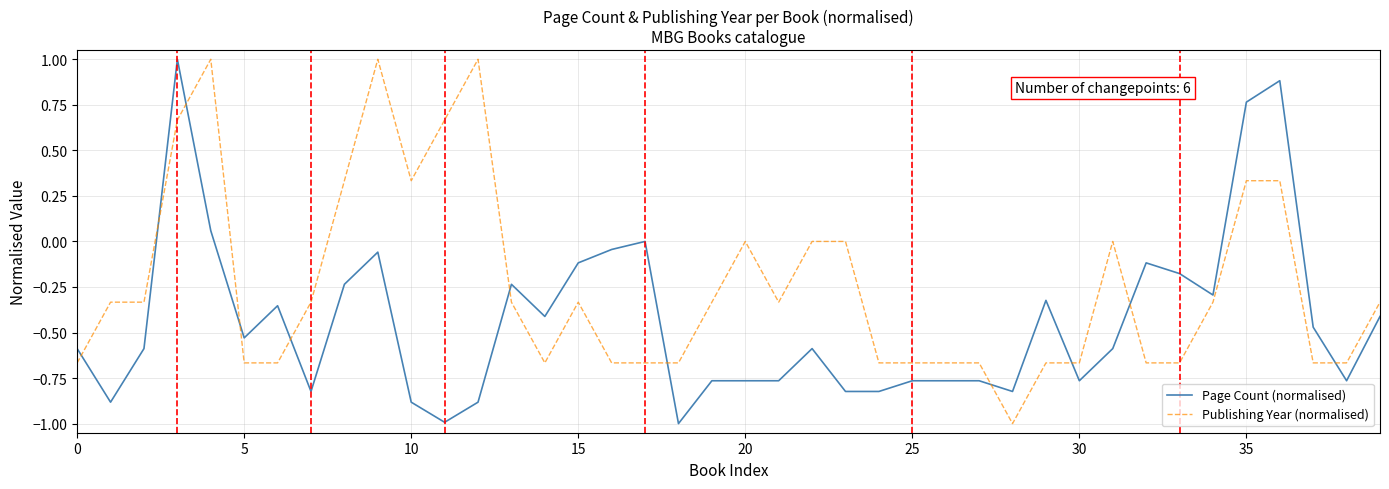

What is the highest value of the Page Count (normalised) series?

1.0